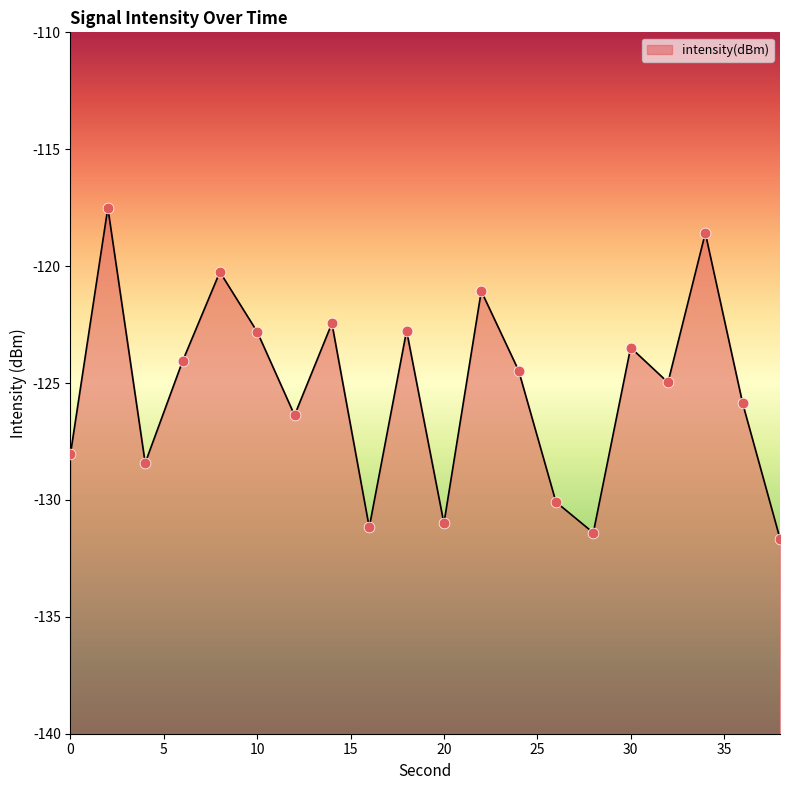

Which has a higher value, 38 or 22?

22